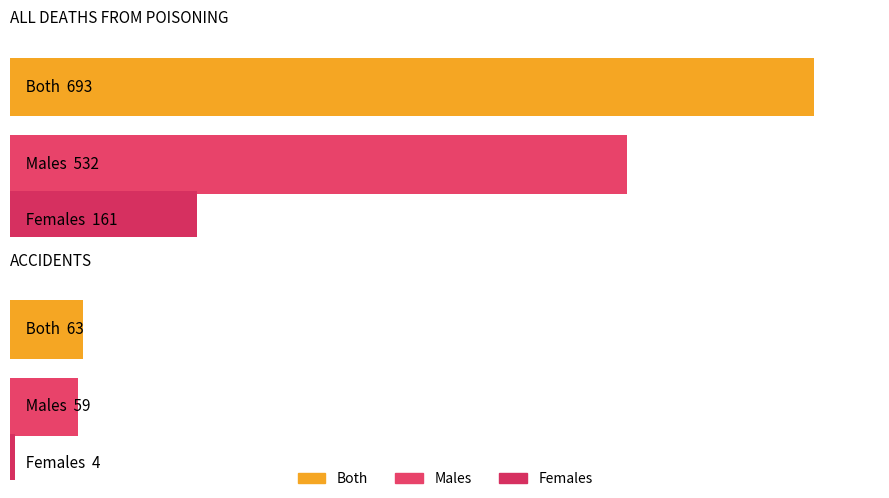

Which has a higher value, Males Total or Females Total?

Males Total